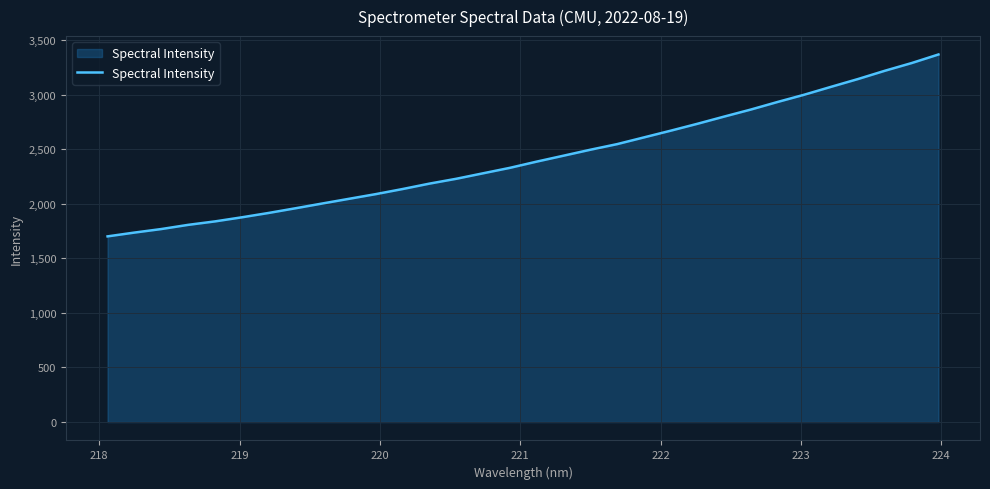

What is the maximum value shown in the chart?

3366.9